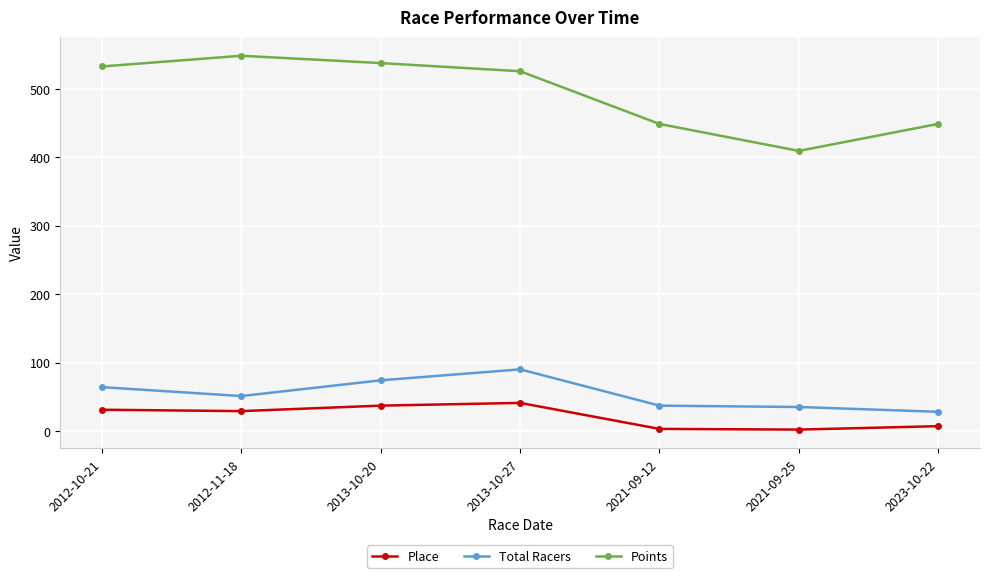

True or false: Total Racers and Place intersect in this chart.

False